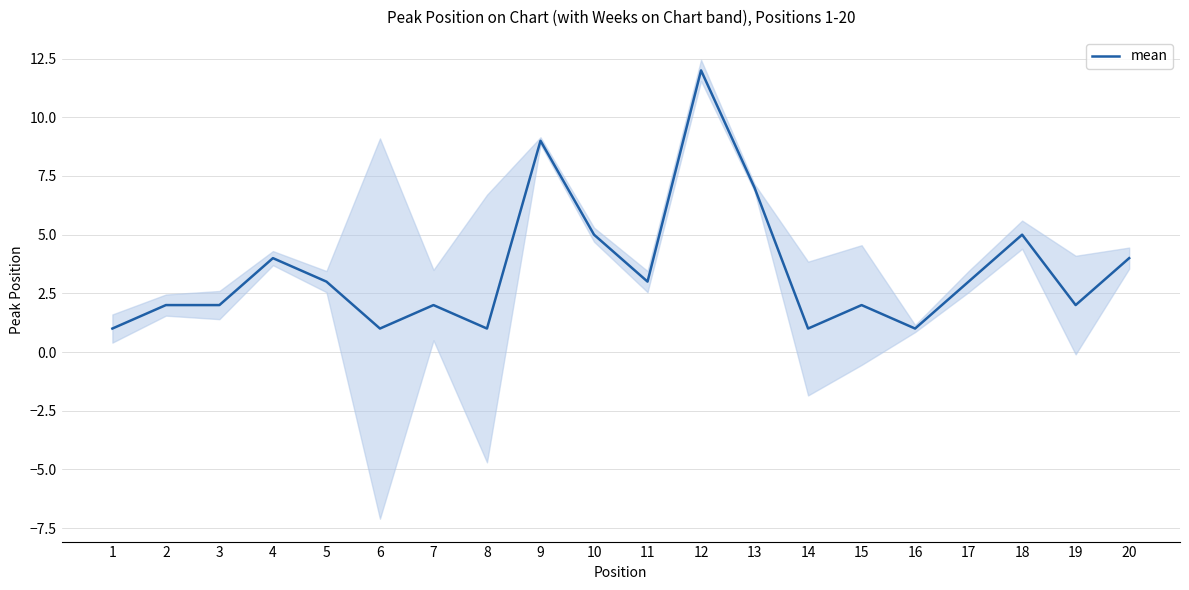

True or false: there are more than 0 points higher than both neighbors.

True